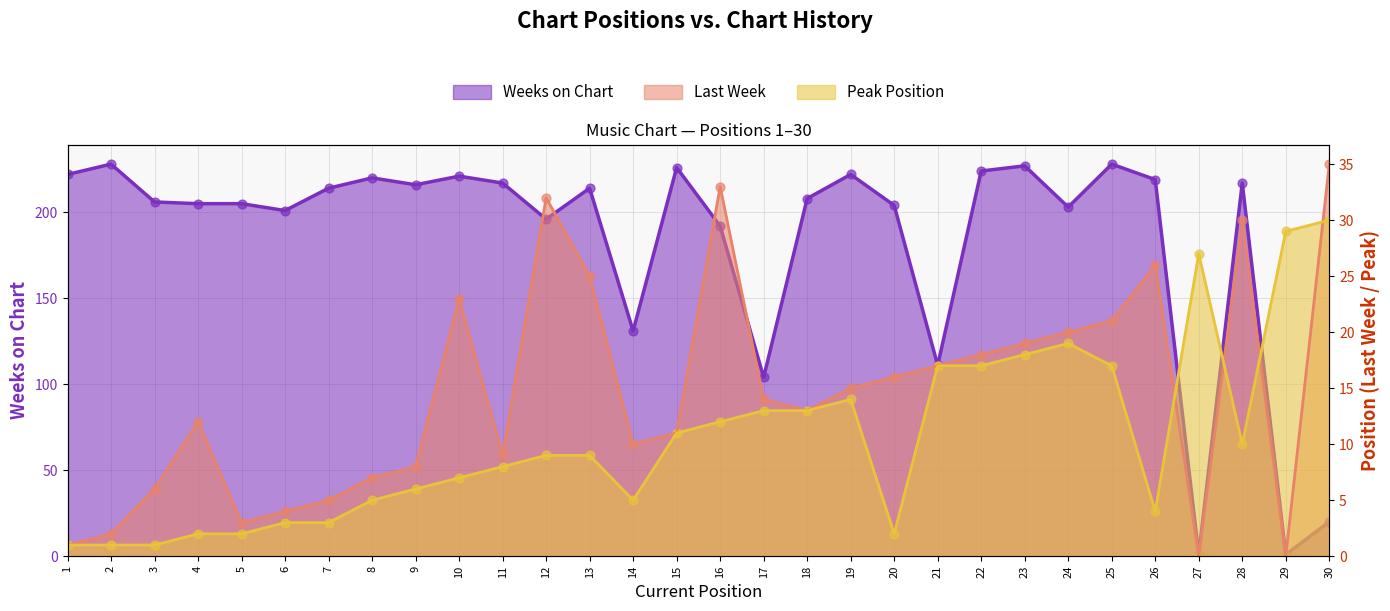

What is the total value across all series at 9?

230